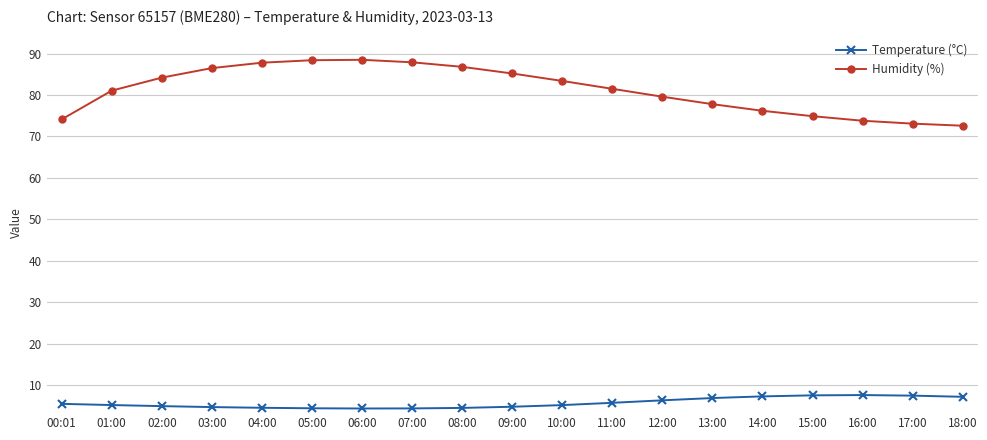

Which series has the largest total across all categories?

Humidity (%)